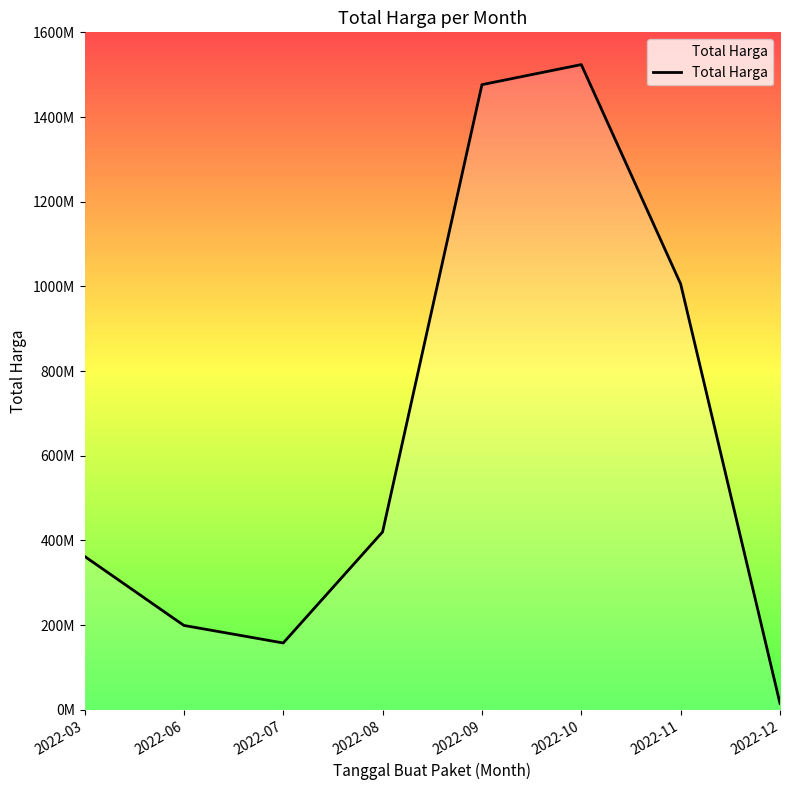

List the labels in order of value, smallest first.

2022-12, 2022-07, 2022-06, 2022-03, 2022-08, 2022-11, 2022-09, 2022-10